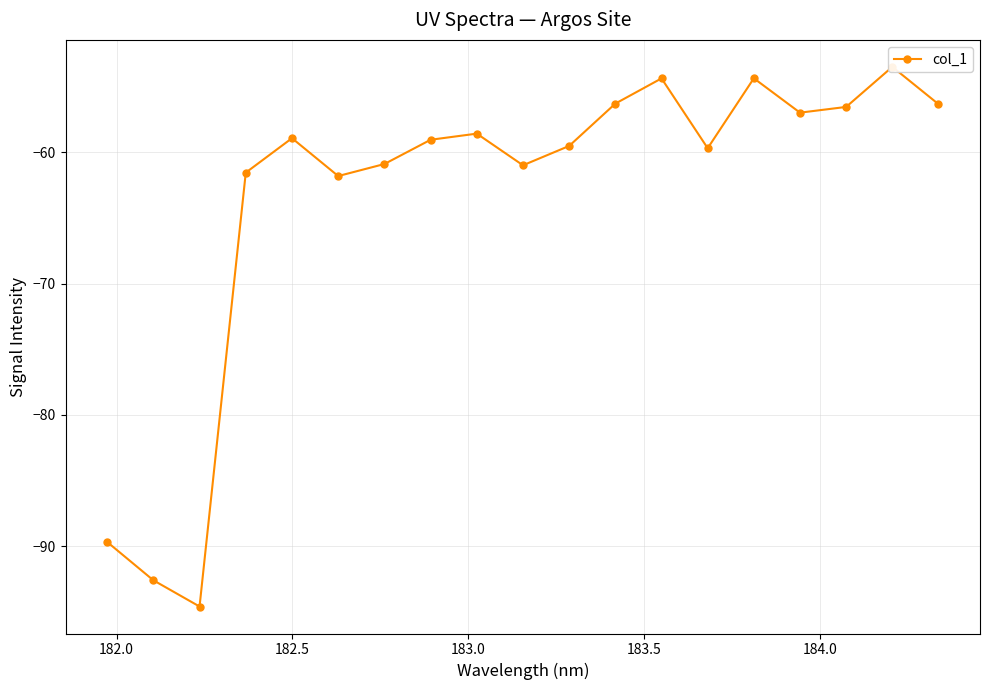

How many interior local peaks (higher than both neighbors) does the data have?

5